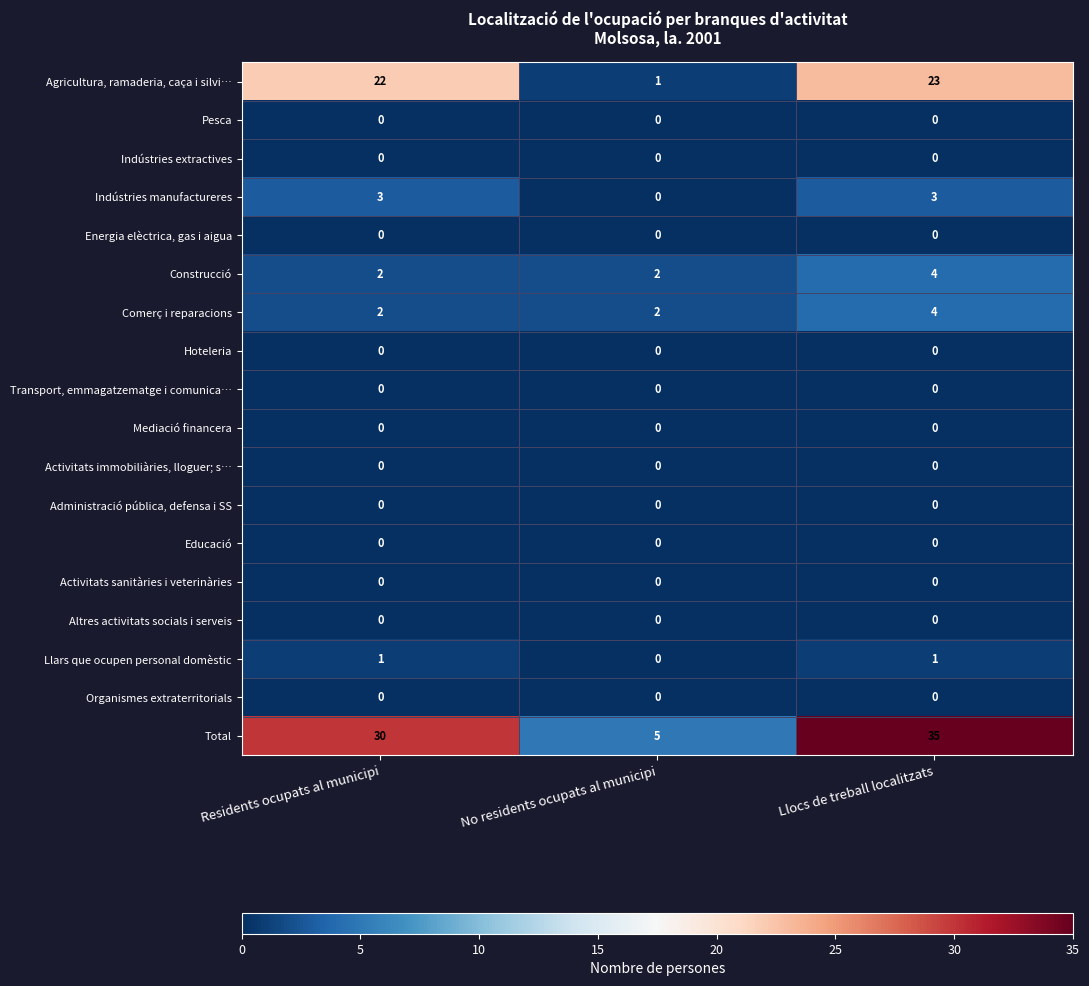

What is the approximate value of Agricultura, ramaderia, caça i silvi… at Llocs de treball localitzats, to the nearest 10?

20